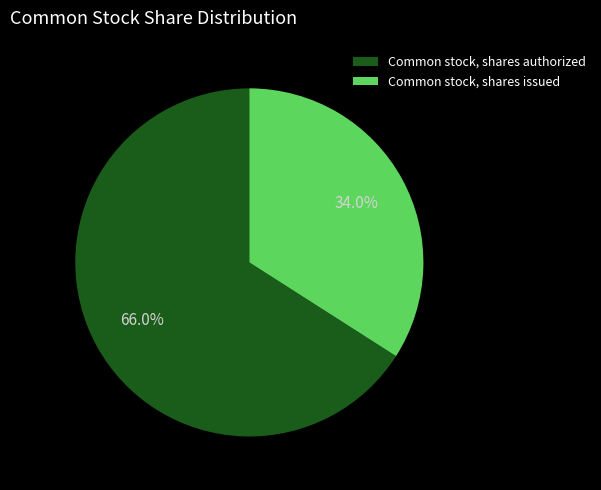

The Common stock, shares authorized slice represents 73% of the pie. True or false?

False